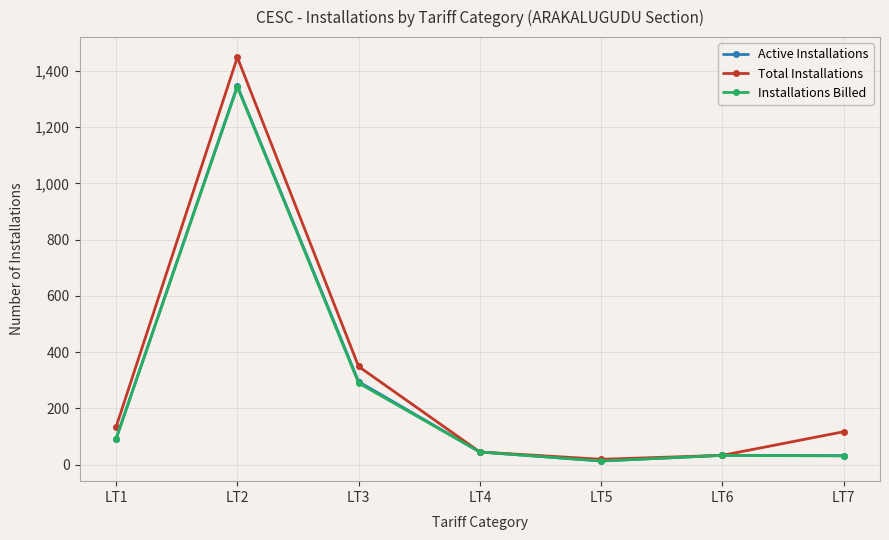

What is the minimum value for Total Installations?

19